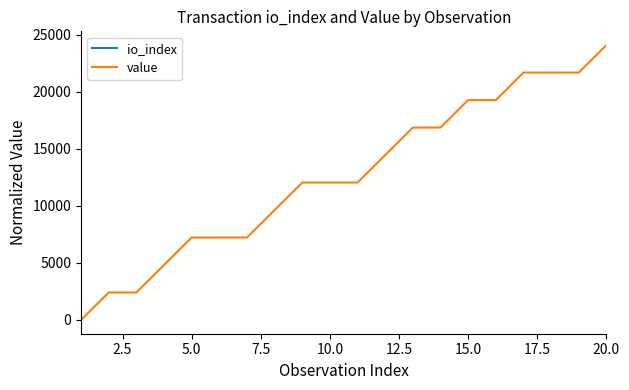

True or false: io_index has a value of inf at 10.0.

False